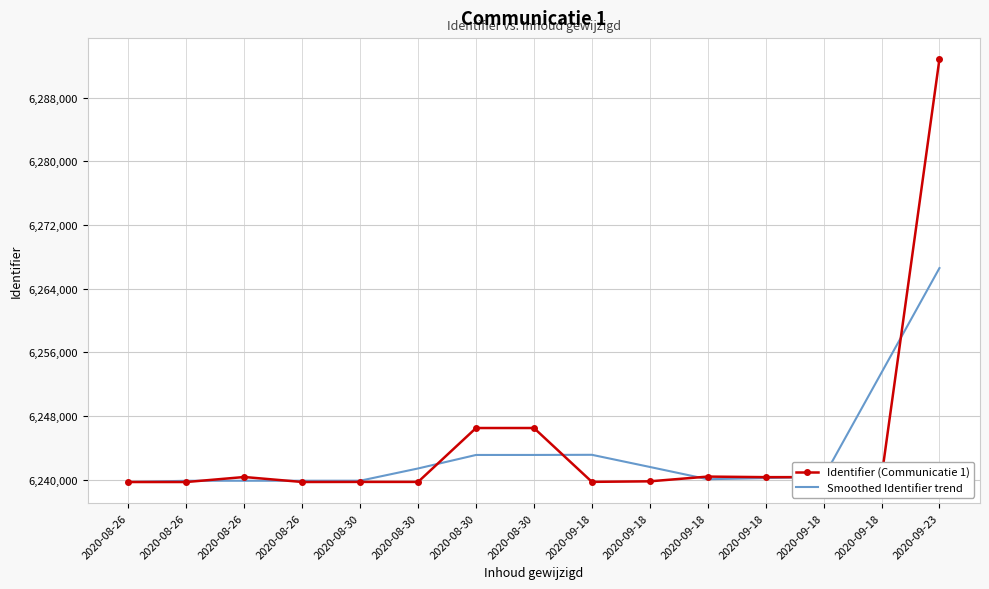

What are all the series names shown in the legend?

Identifier (Communicatie 1), Smoothed Identifier trend